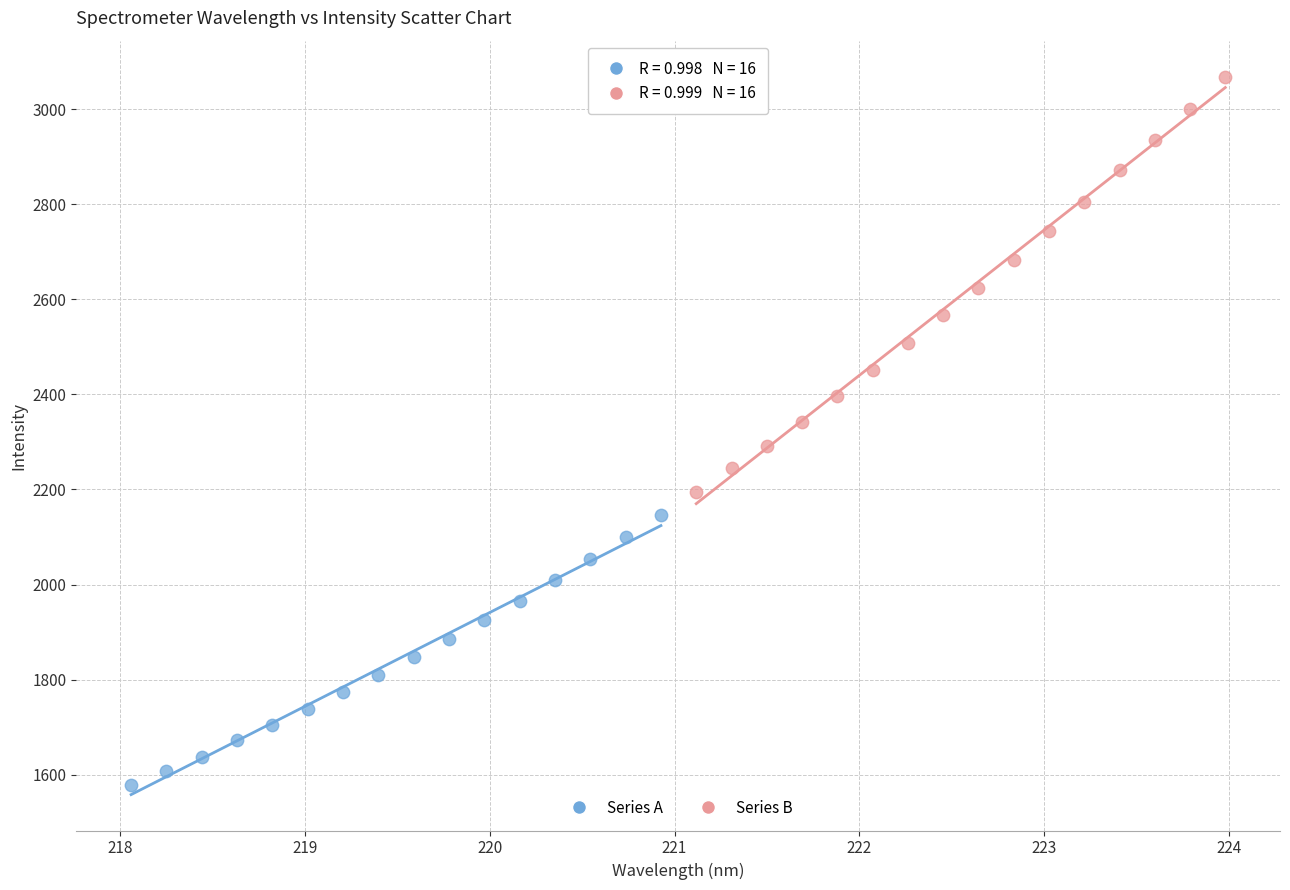

Which series has the widest spread of Y values?

Series B